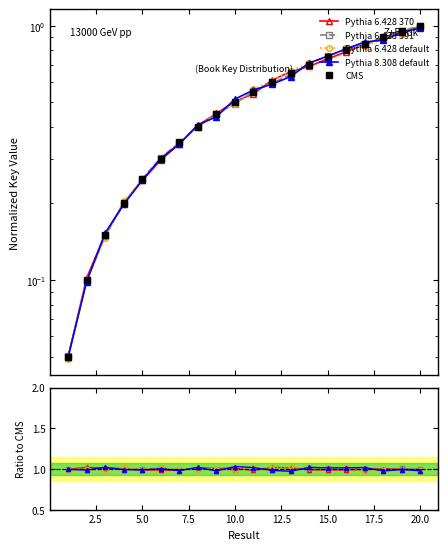

What is the value of the Pythia 8.308 default point at the 10th from the left?

1.0